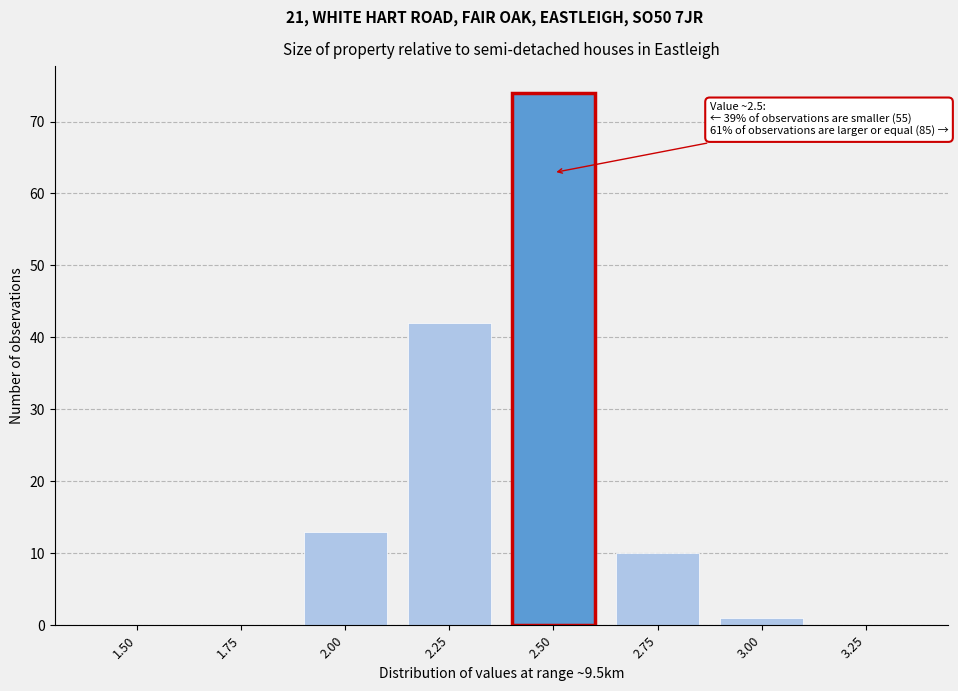

Reading right to left, transcribe all the data shown in this chart.

3.25=0	3.00=1	2.75=10	2.50=74	2.25=42	2.00=13	1.75=0	1.50=0